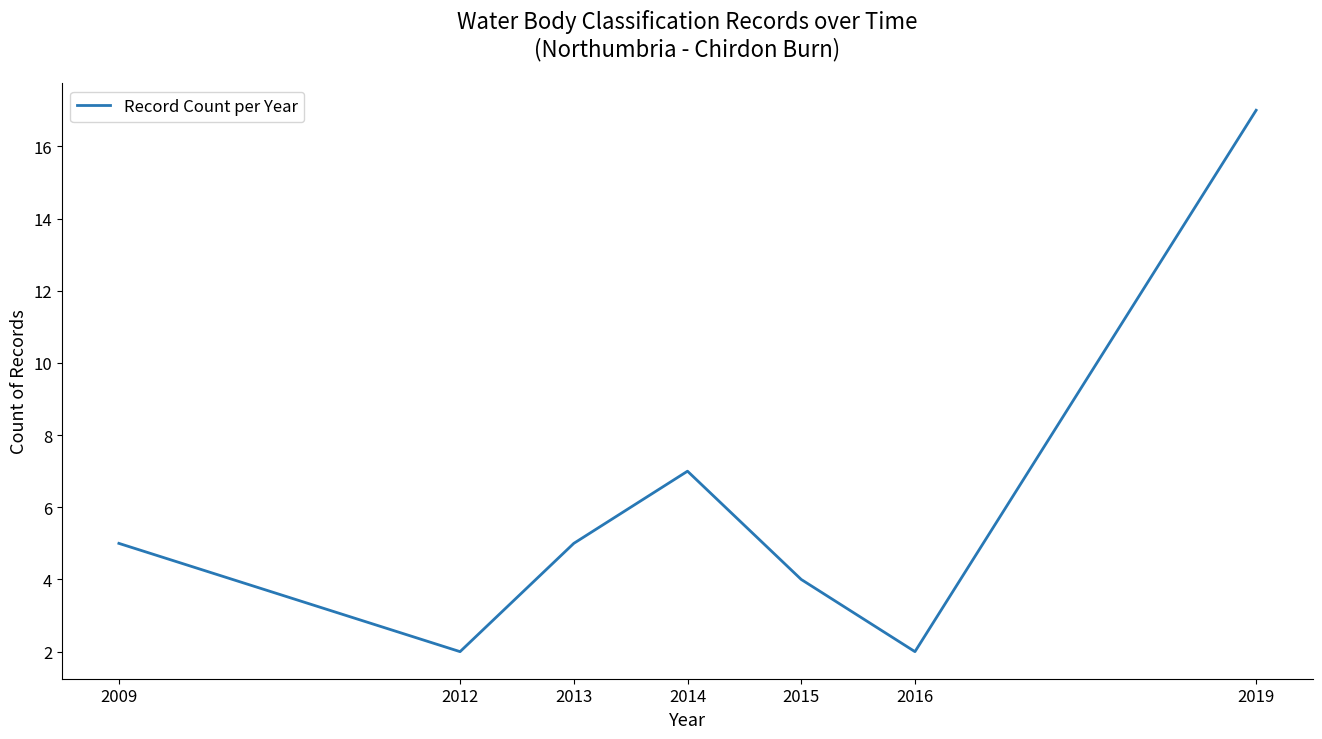

True or false: there are more than 1 points higher than both neighbors.

False